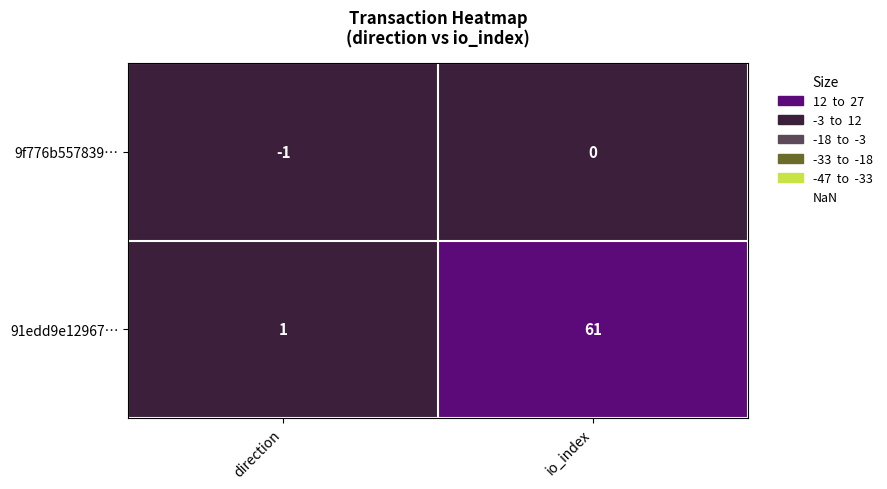

The value of 9f776b557839… at direction is -1. True or false?

True